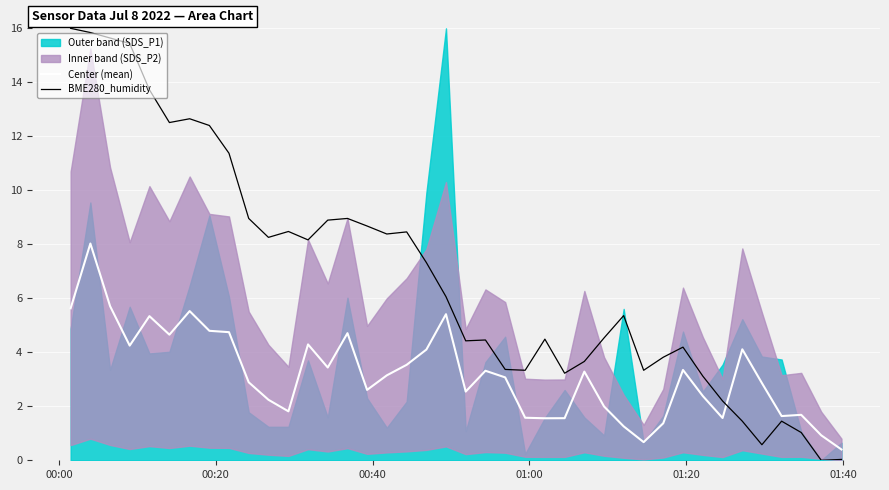

What is the maximum value for Center (mean)?

8.0